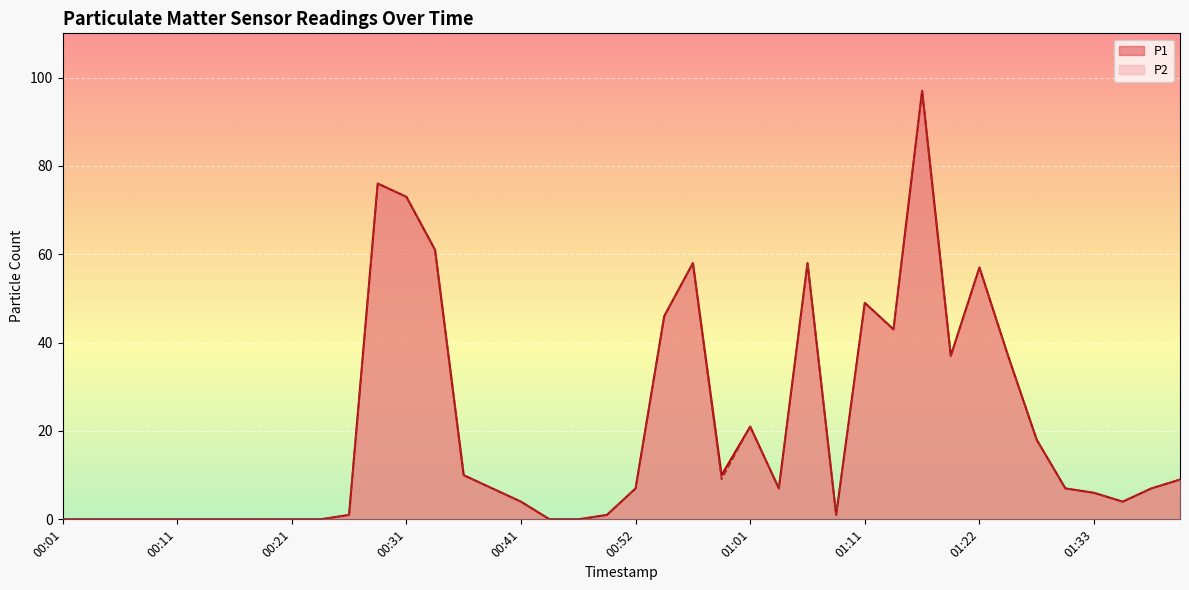

Which has a higher value, 00:31 or 00:14?

00:31